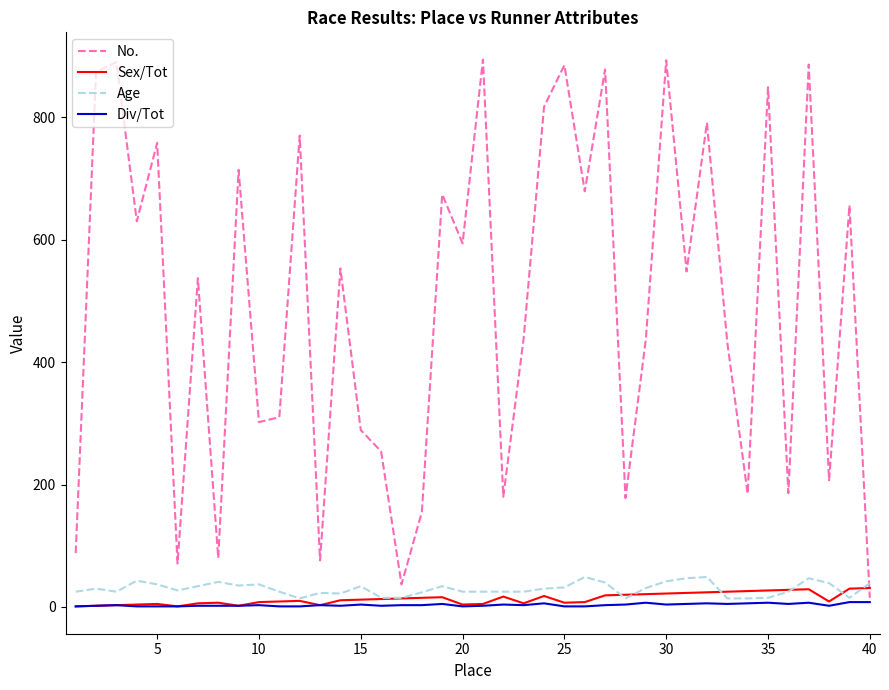

Which series has the largest total across all categories?

No.